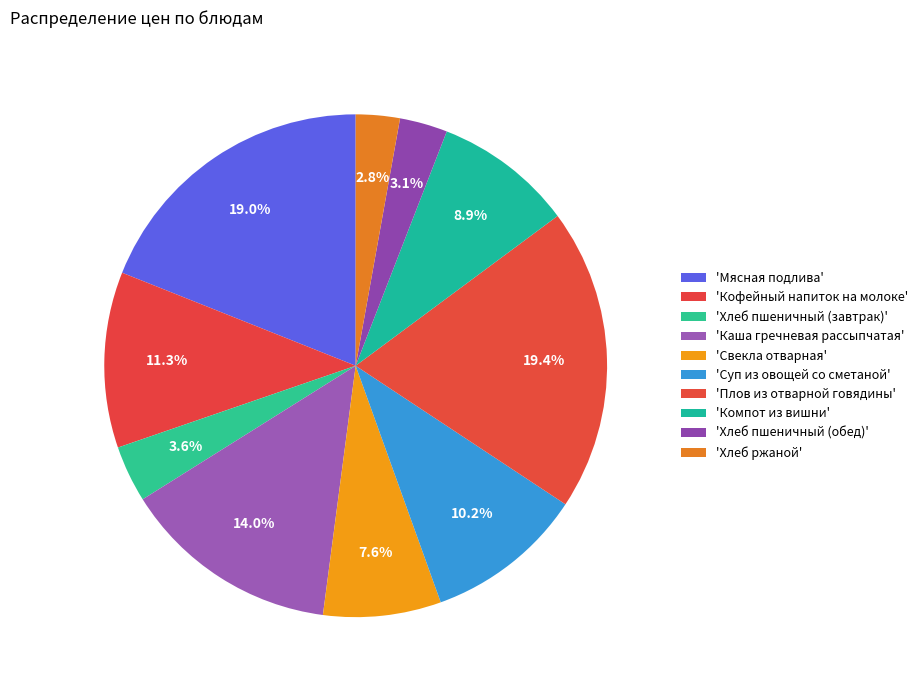

How many segments does this pie chart have?

10